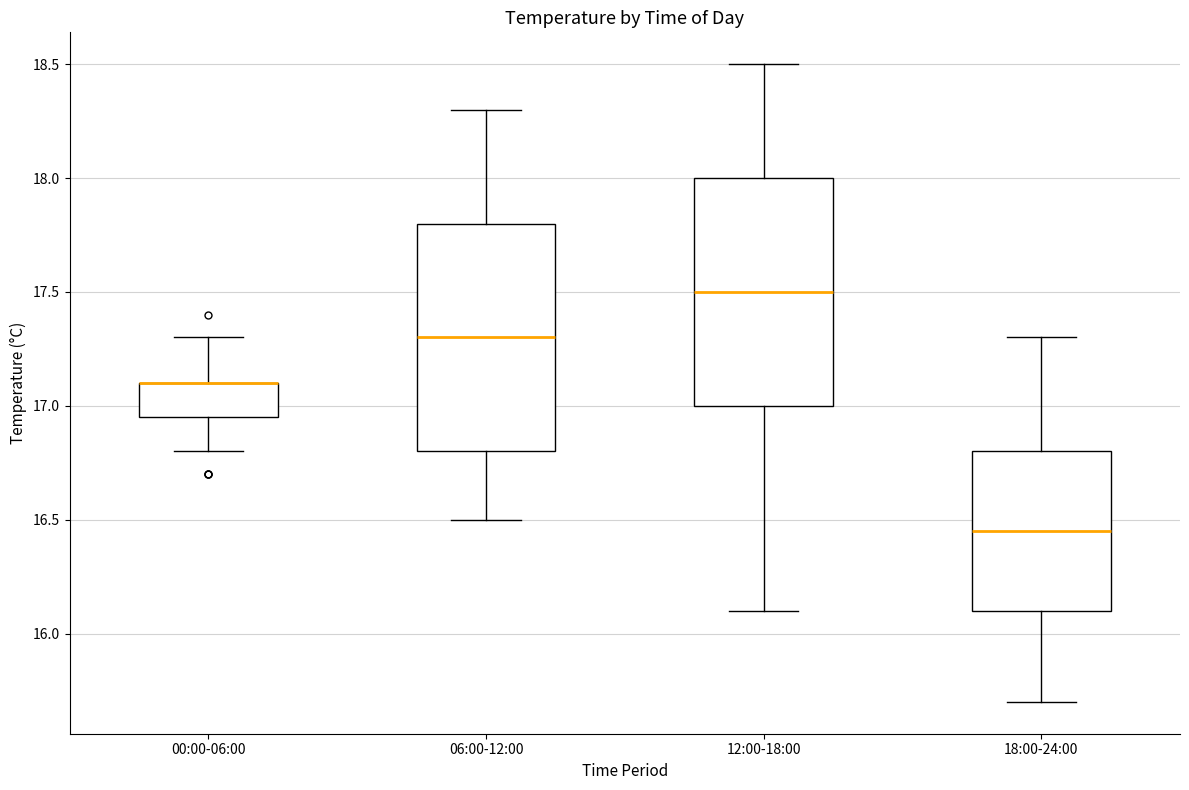

Reading left to right, transcribe this box plot: for each box, give where its median line is, the range the box spans, and where its two whiskers end, as read against the y-axis. The values are not printed on the chart, so give them approximately, as read against the axis.

00:00-06:00: median 17.10 (drawn on the box's upper edge), box 16.95 to 17.10, whiskers 16.80 to 17.30
06:00-12:00: median 17.30, box 16.80 to 17.80, whiskers 16.50 to 18.30
12:00-18:00: median 17.50, box 17.00 to 18.00, whiskers 16.10 to 18.50
18:00-24:00: median 16.45, box 16.10 to 16.80, whiskers 15.70 to 17.30